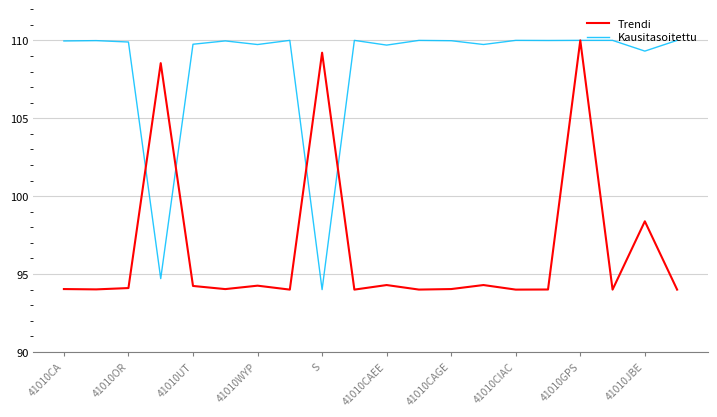

How many lines are shown in the chart?

2